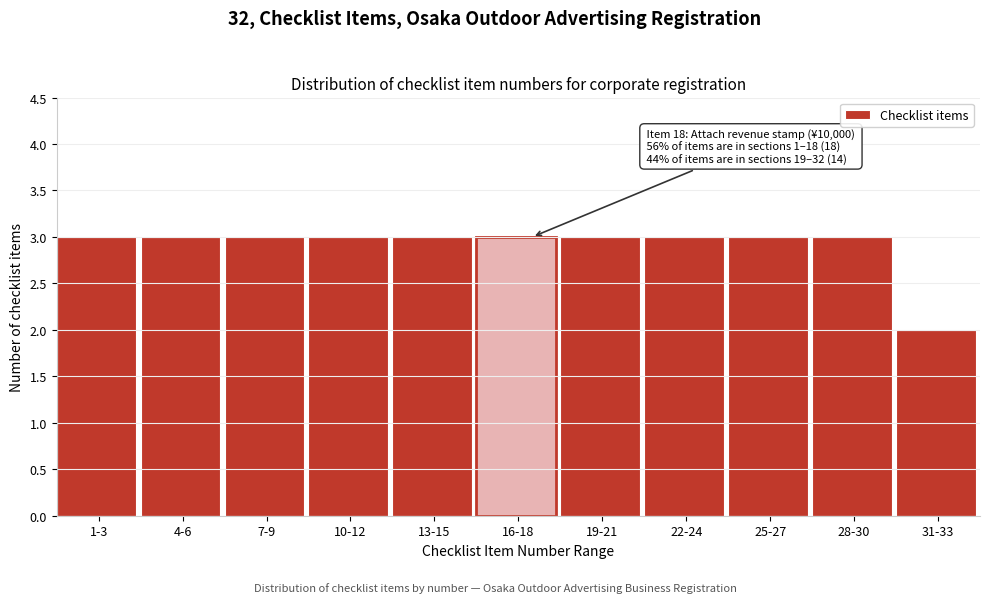

Reading left to right, what are all the values shown in this chart?

3	3	3	3	3	3	3	3	3	3	2